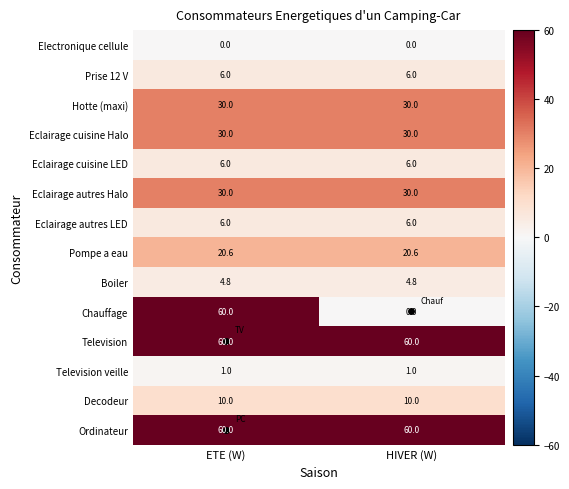

What is the total value across all series at HIVER (W)?

264.4